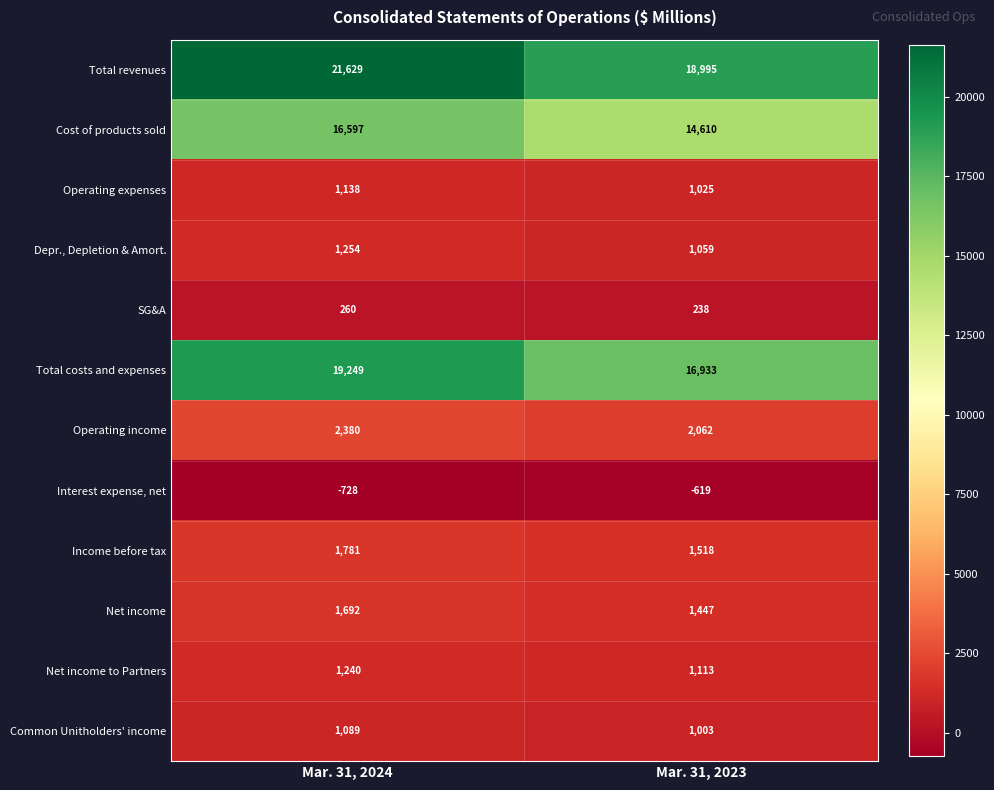

The Income before tax series shows 1518 at Mar. 31, 2023. True or false?

True